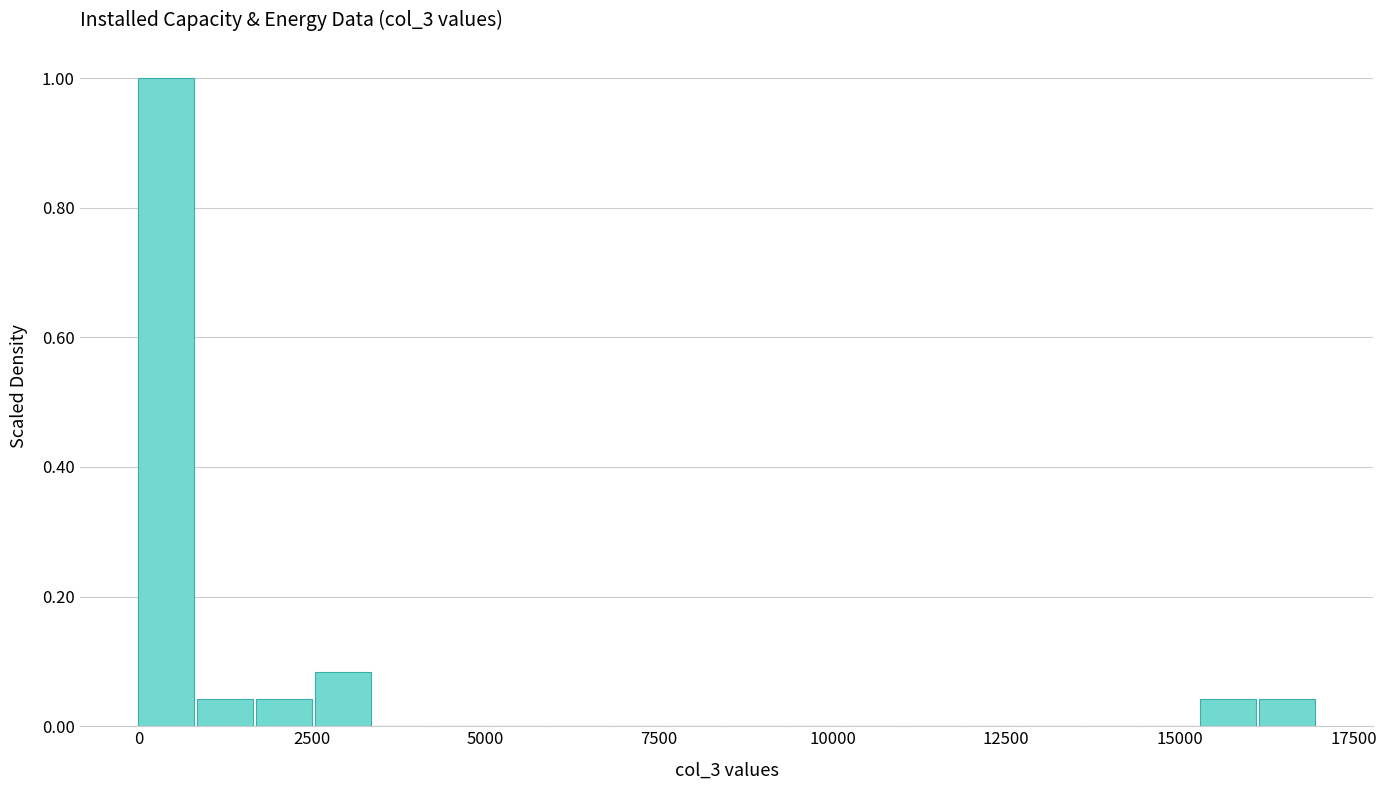

Around what value on the x-axis is the tallest bar? Give the approximate position of its centre, as read against the axis.

500